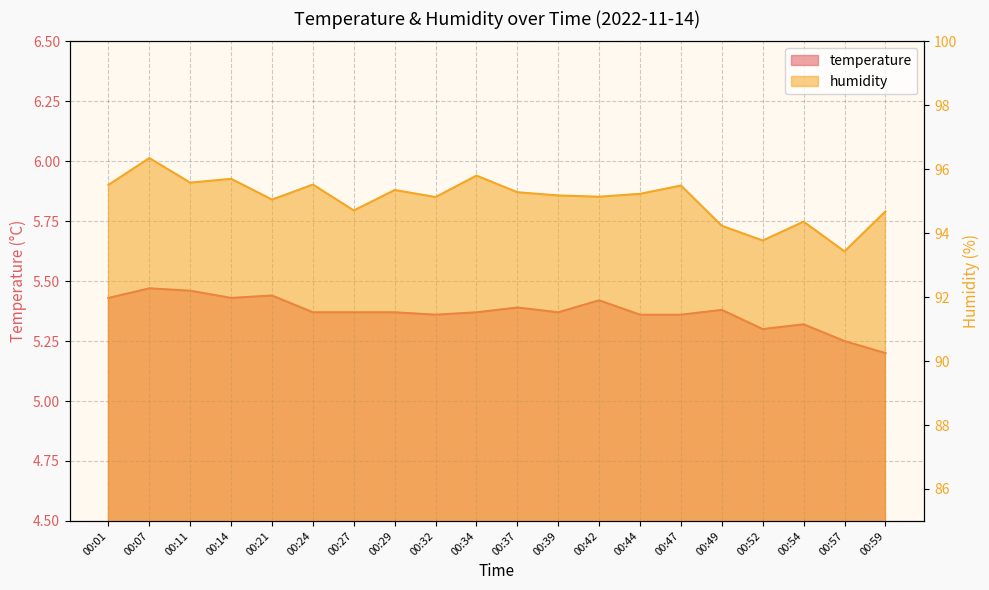

Which series changed the most between 00:01 and 00:21?

humidity